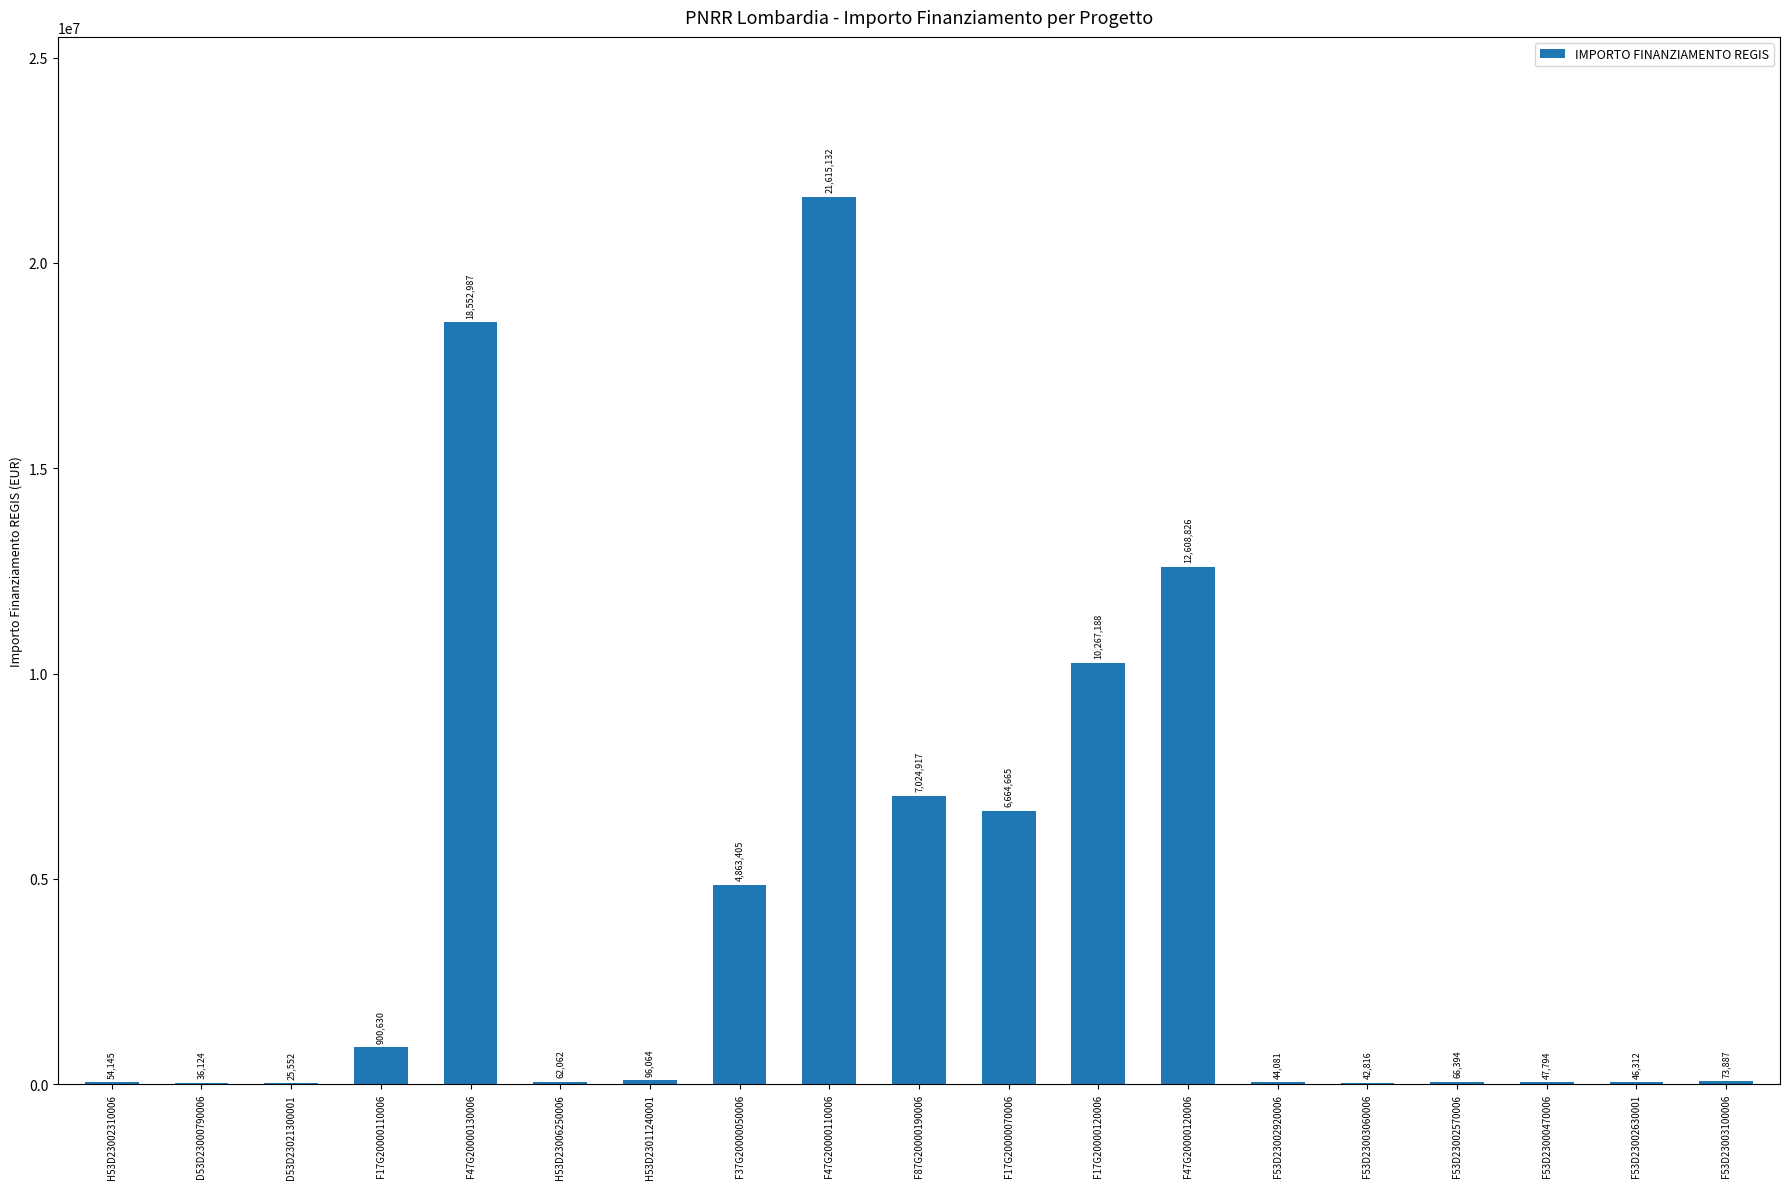

Is it true that the value at F47G20000110006 is 32959178.4?

False